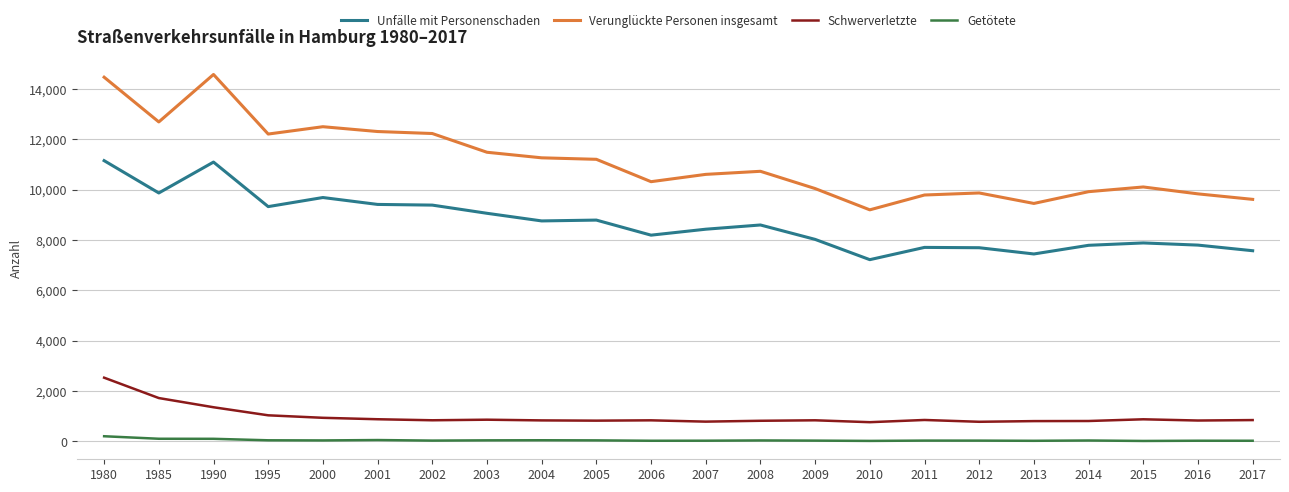

What is the difference between the maximum and minimum values in the Schwerverletzte series?

1767